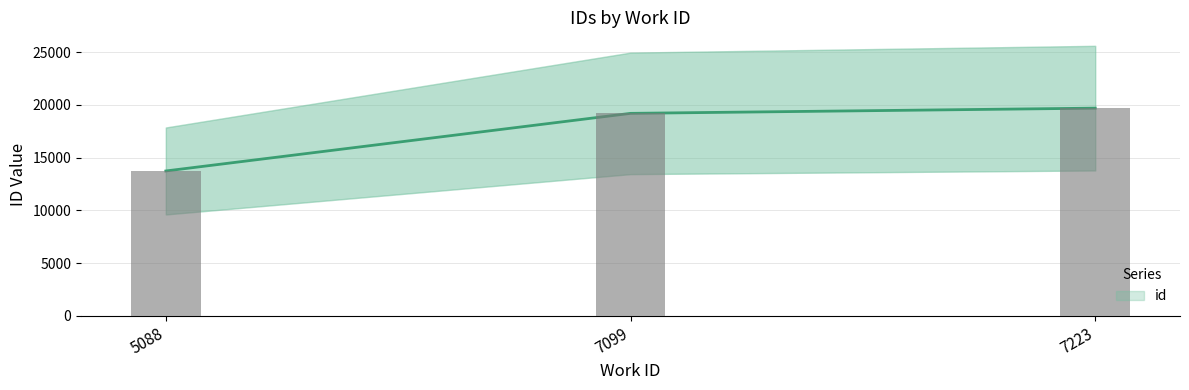

Does the chart contain any negative values?

No